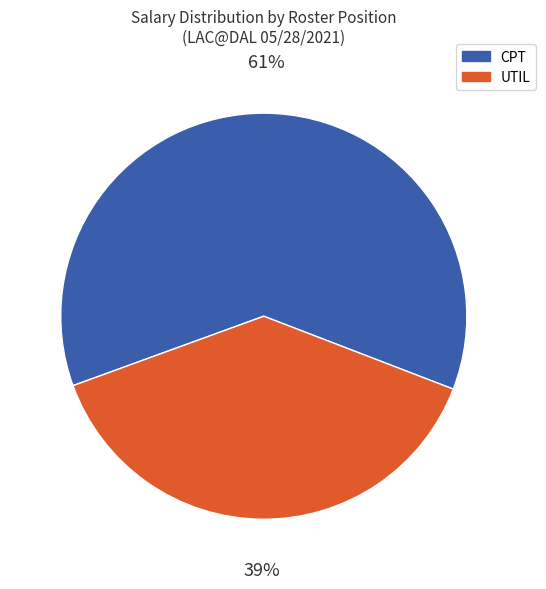

To the nearest percent, what is the average slice percentage?

50%